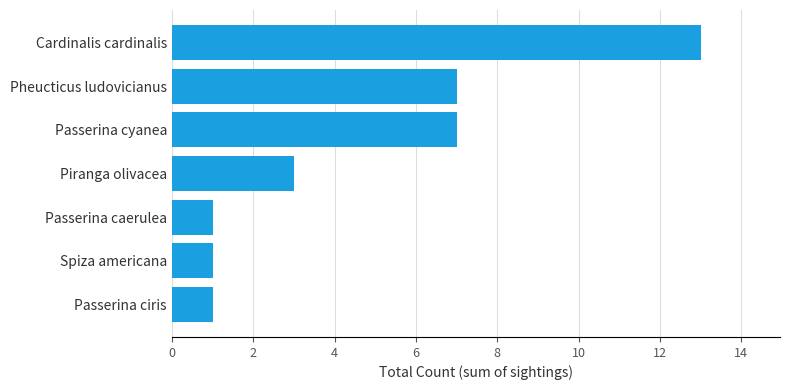

The value at Passerina caerulea is 0. True or false?

False